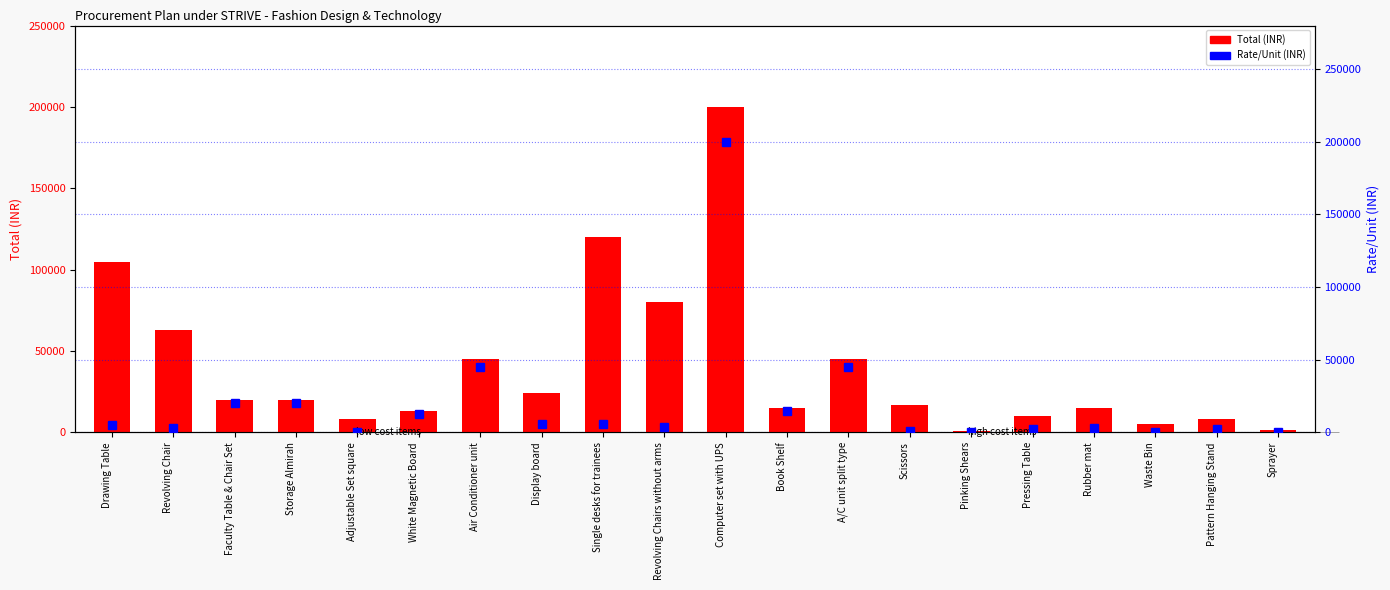

Reading left to right, list all the values displayed in this chart.

Total (INR): Drawing Table=105000	Revolving Chair=63000	Faculty Table & Chair Set=20000	Storage Almirah=20000	Adjustable Set square=8400	White Magnetic Board=13000	Air Conditioner unit=45000	Display board=24000	Single desks for trainees=120000	Revolving Chairs without arms=80000	Computer set with UPS=200000	Book Shelf=15000	A/C unit split type=45000	Scissors=16800	Pinking Shears=1000	Pressing Table=10000	Rubber mat=15000	Waste Bin=5000	Pattern Hanging Stand=8000	Sprayer=1500
Rate/Unit (INR): Drawing Table=5000	Revolving Chair=3000	Faculty Table & Chair Set=20000	Storage Almirah=20000	Adjustable Set square=400	White Magnetic Board=13000	Air Conditioner unit=45000	Display board=6000	Single desks for trainees=6000	Revolving Chairs without arms=4000	Computer set with UPS=200000	Book Shelf=15000	A/C unit split type=45000	Scissors=800	Pinking Shears=200	Pressing Table=2000	Rubber mat=3000	Waste Bin=500	Pattern Hanging Stand=2000	Sprayer=300